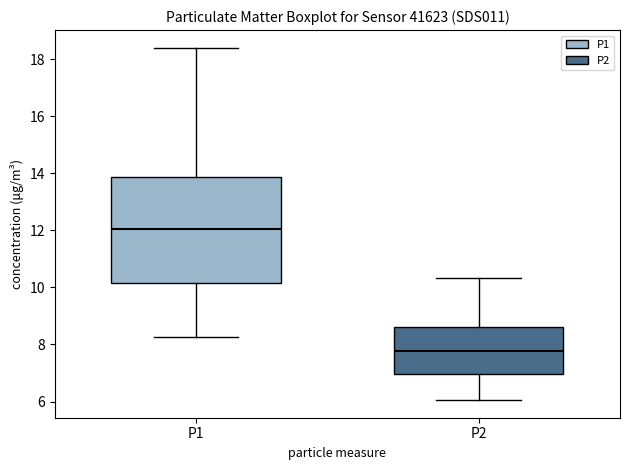

Which box is the tallest, from its lower edge to its upper edge?

P1